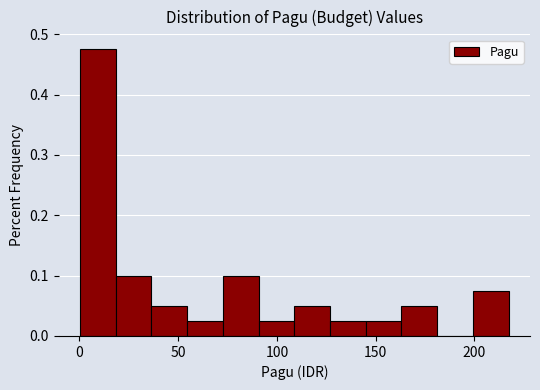

Around what value on the x-axis is the tallest bar? Give the approximate position of its centre, as read against the axis.

10